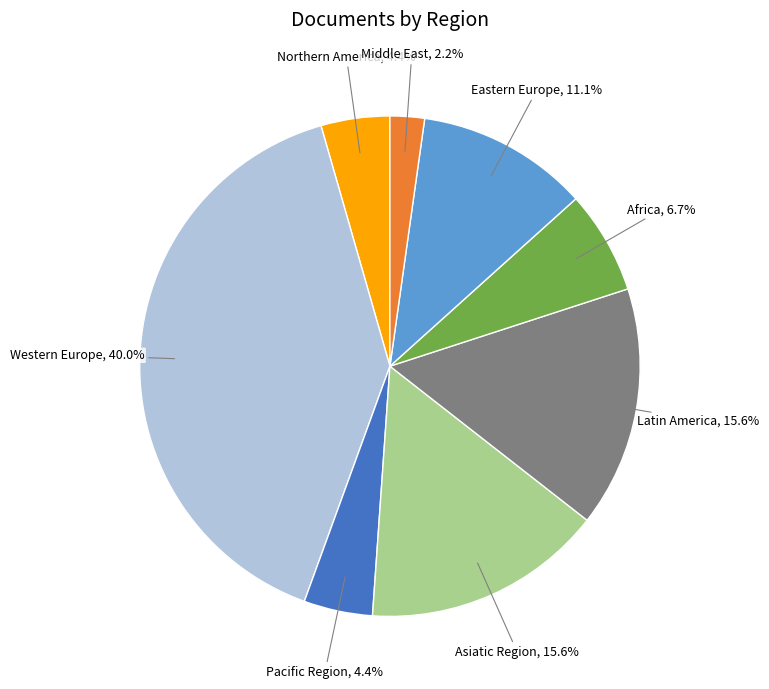

How many slices are in this pie chart?

8